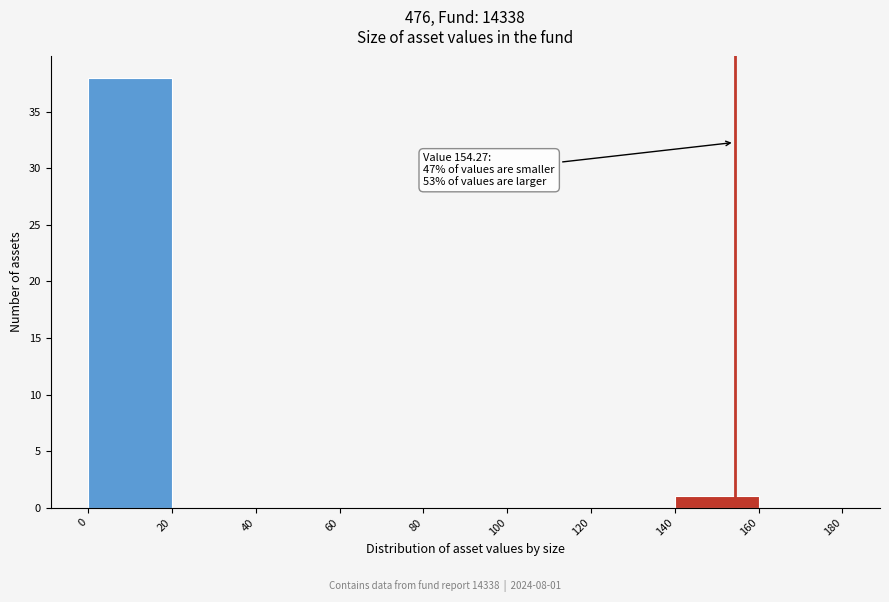

Over which range of the x-axis is the bar tallest?

0 to 20